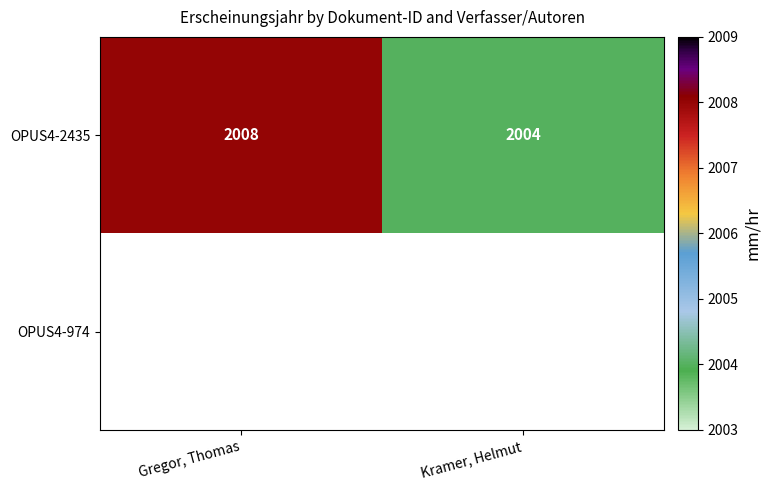

What is the minimum value shown in the chart?

2004.0